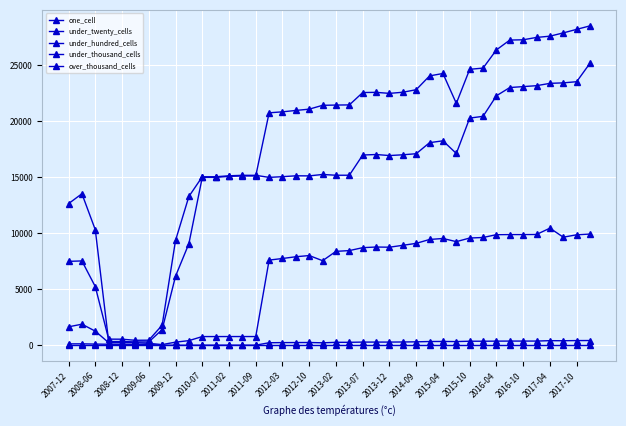

Does the chart have visible grid lines?

Yes